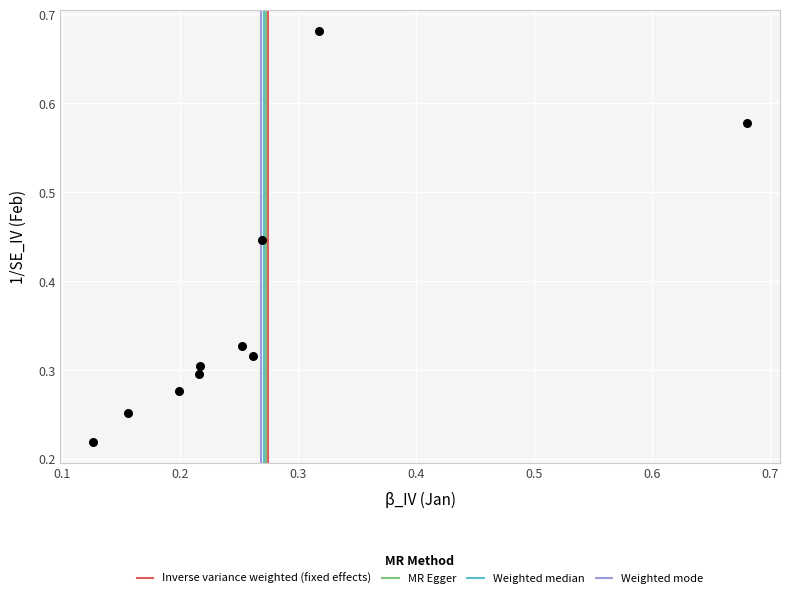

What is the range of Y values (max minus min)?

0.5